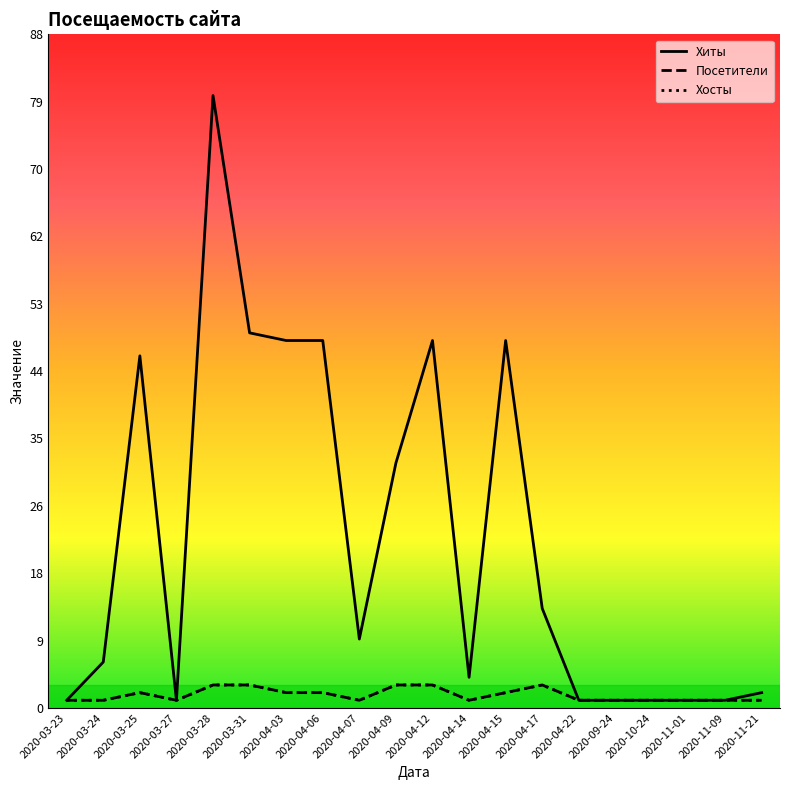

Does the chart have visible grid lines?

No